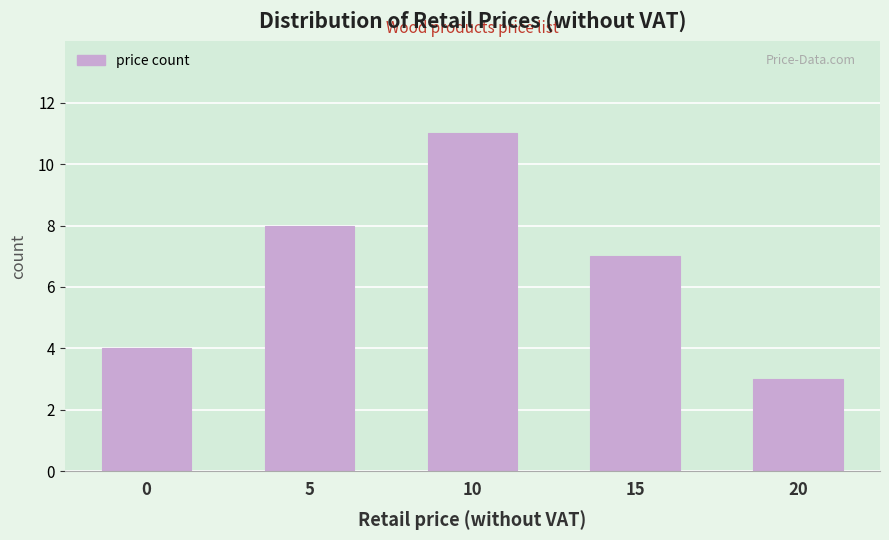

Reading right to left, extract all data points from this chart.

20=3	15=7	10=11	5=8	0=4